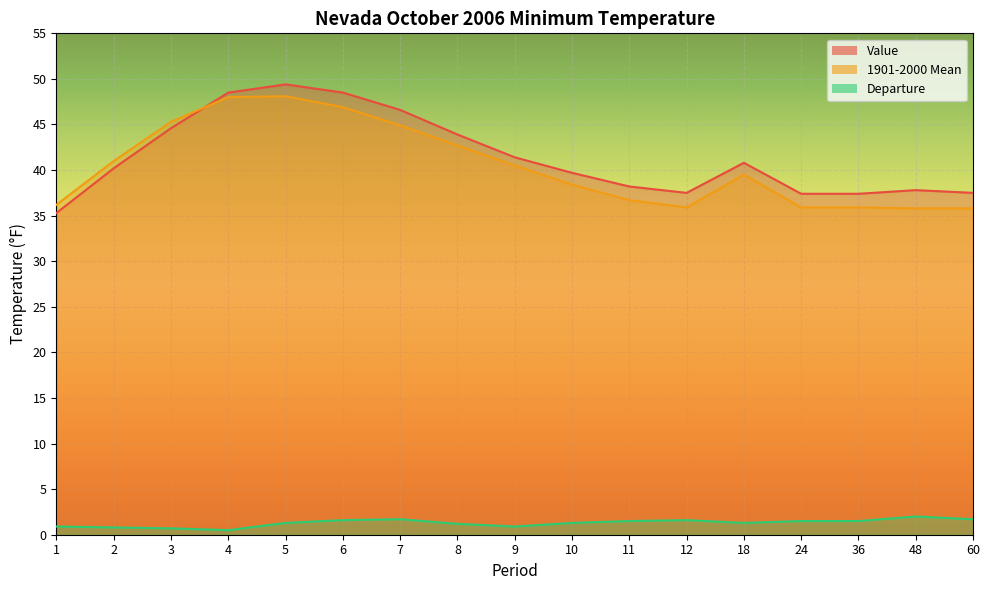

Count the number of data series in this chart.

3